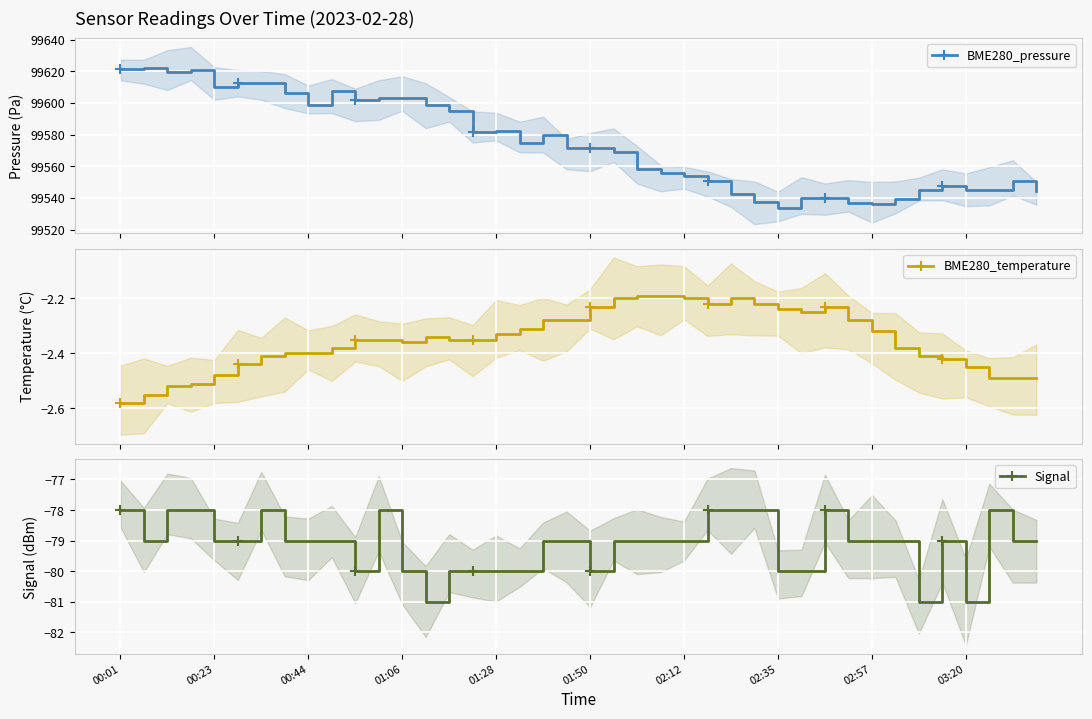

How many interior local peaks does the Signal series have?

5